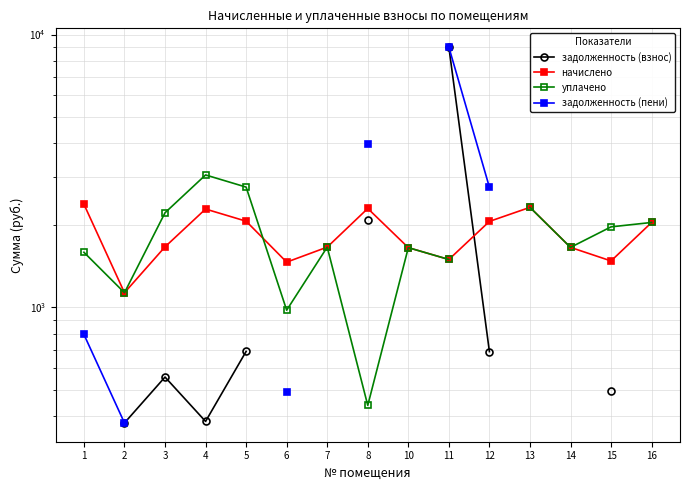

What are all the series names shown in the legend?

задолженность (взнос), начислено, уплачено, задолженность (пени)